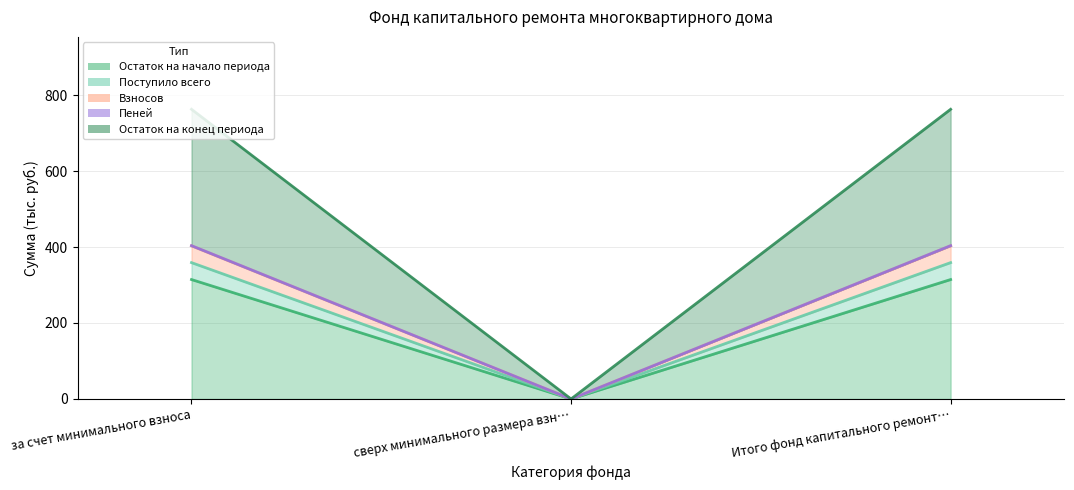

What is the total value across all series at за счет минимального взноса?

2242.3